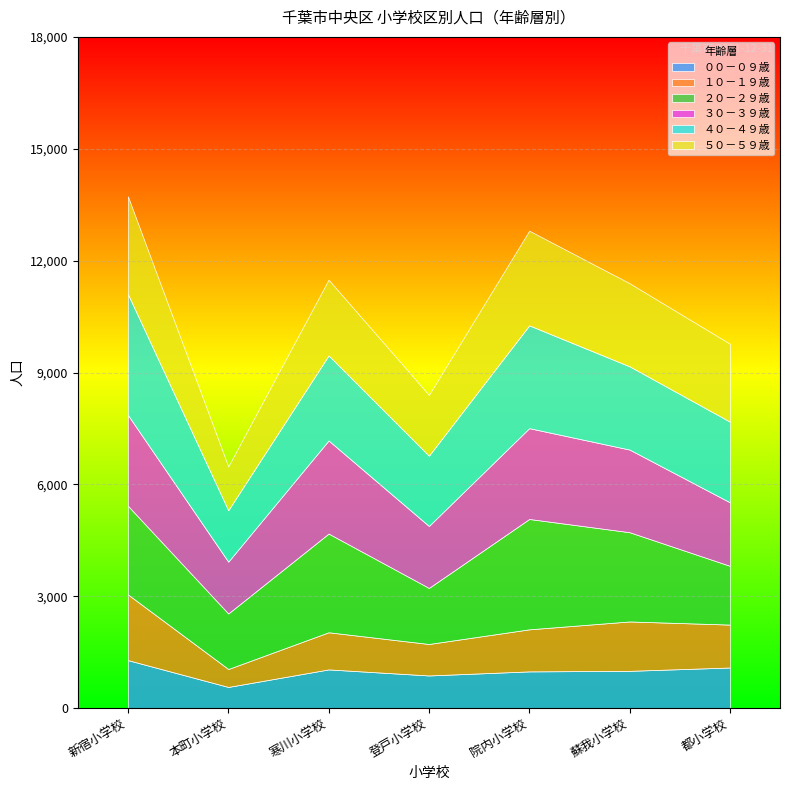

Between 院内小学校 and 寒川小学校, which is larger?

寒川小学校